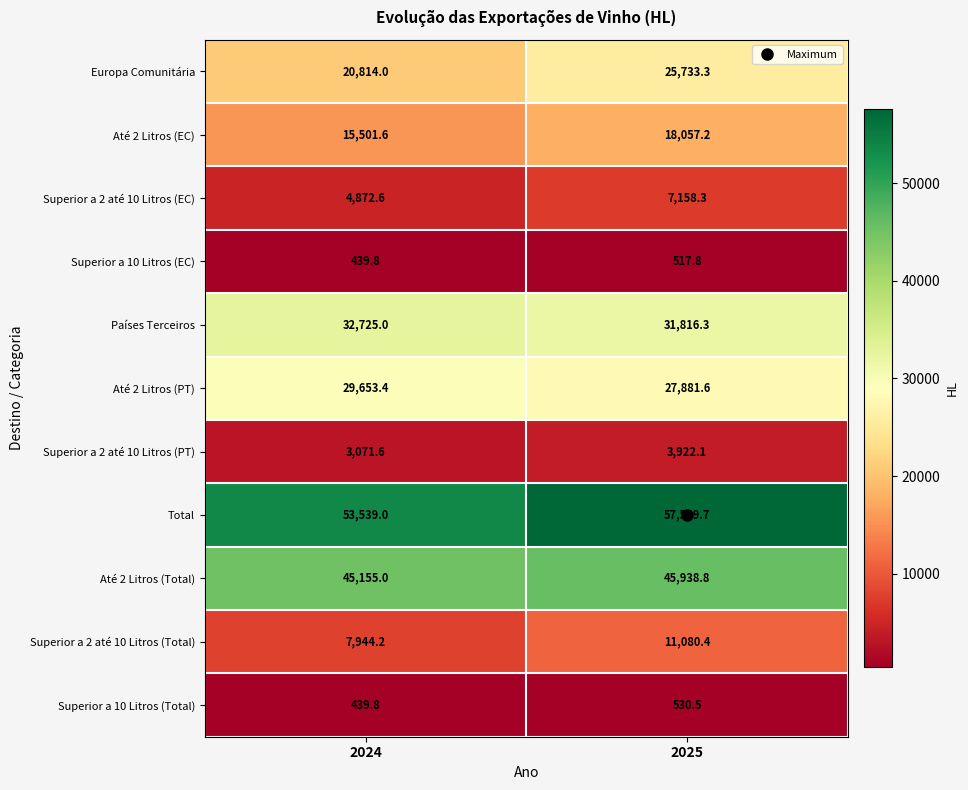

At which category is the sum across all series the highest?

2025